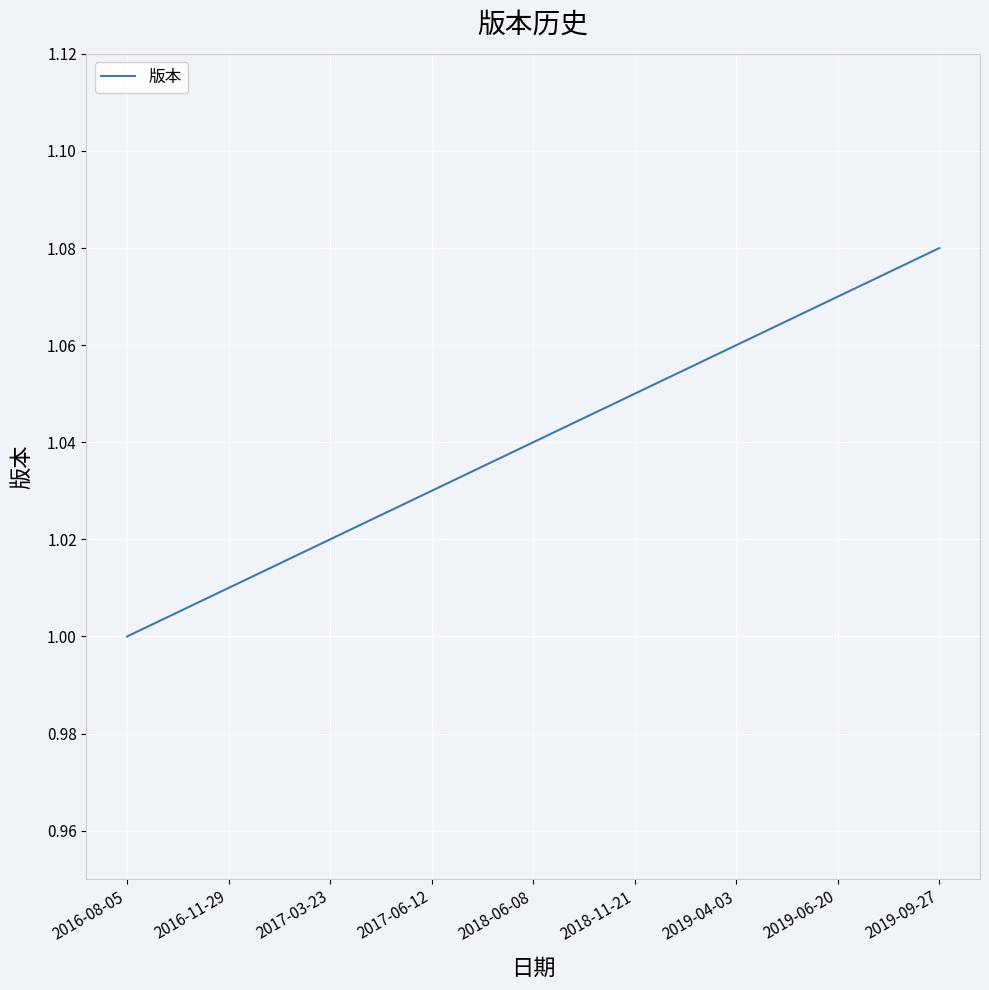

Rank the categories by value from lowest to highest.

2016-08-05, 2016-11-29, 2017-03-23, 2017-06-12, 2018-06-08, 2018-11-21, 2019-04-03, 2019-06-20, 2019-09-27